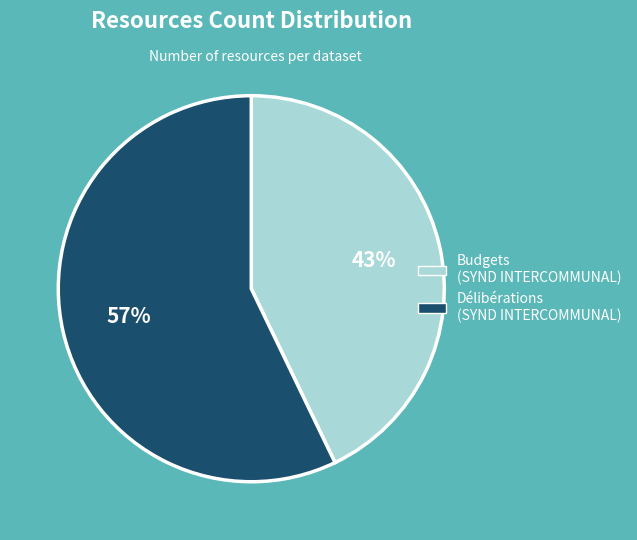

To the nearest percent, what is the difference between the largest and smallest slice percentages?

14%